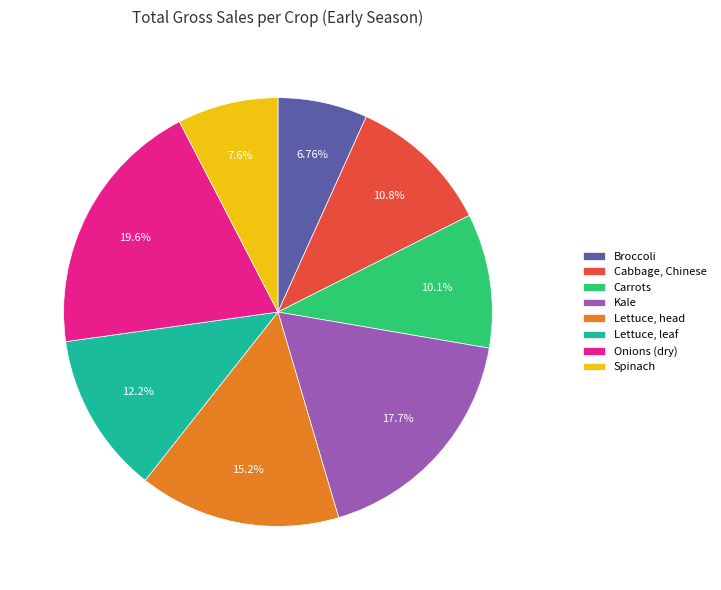

Is it true that Spinach is 8% of the pie?

True